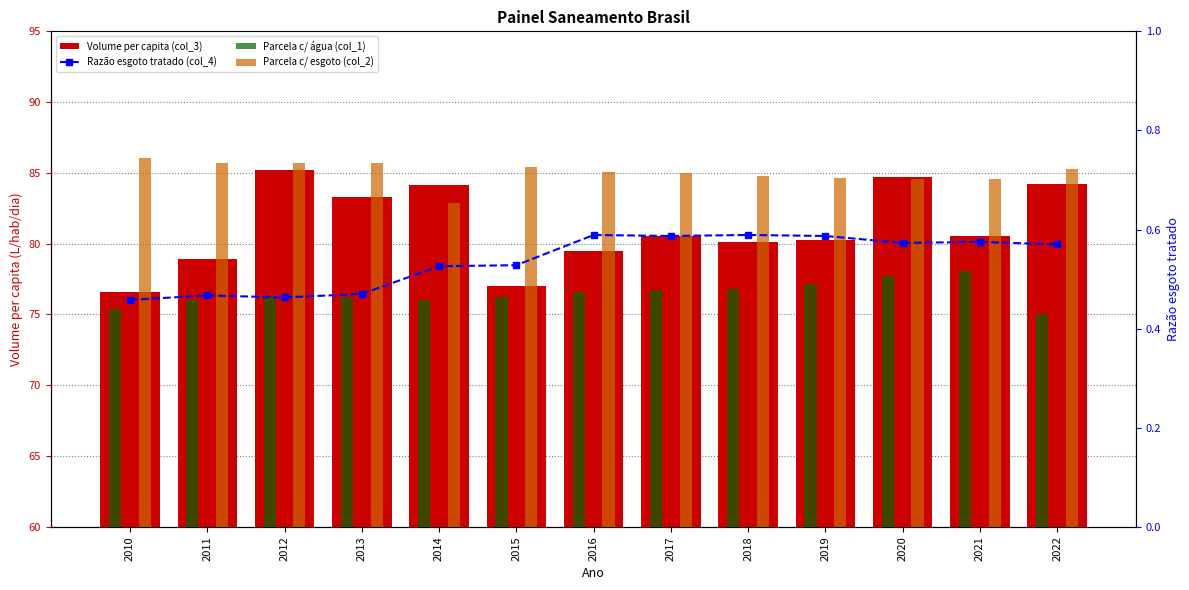

Rank the series by their maximum value, from lowest to highest.

Parcela c/ água (col_1), Razão esgoto tratado (col_4), Parcela c/ esgoto (col_2), Volume per capita (col_3)